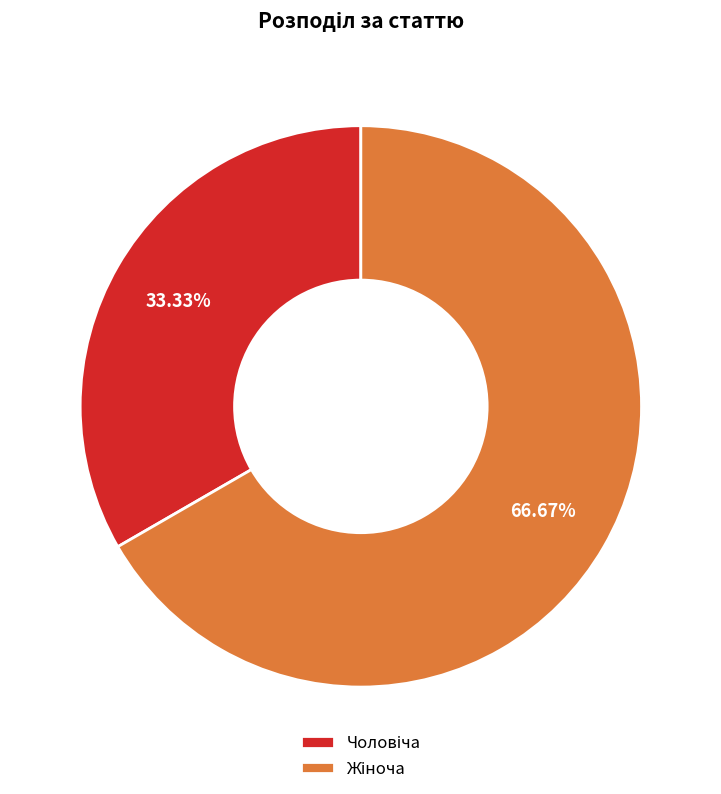

Does any single category account for the majority?

Yes